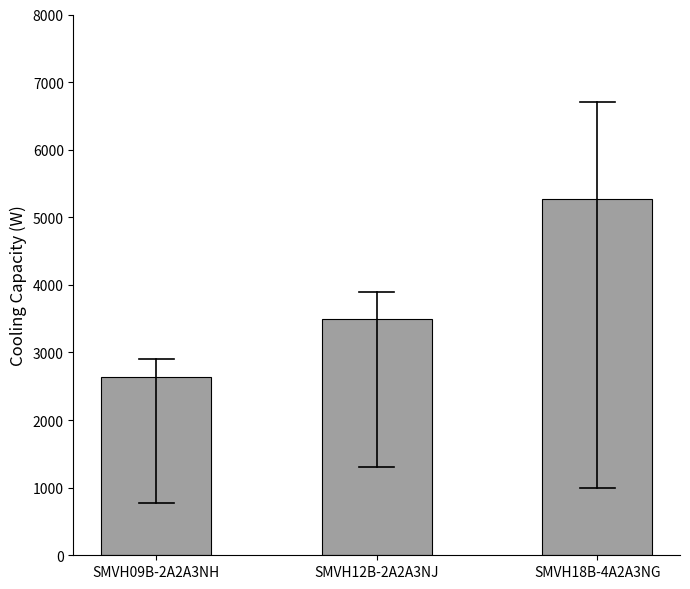

How many values are below 3500?

1